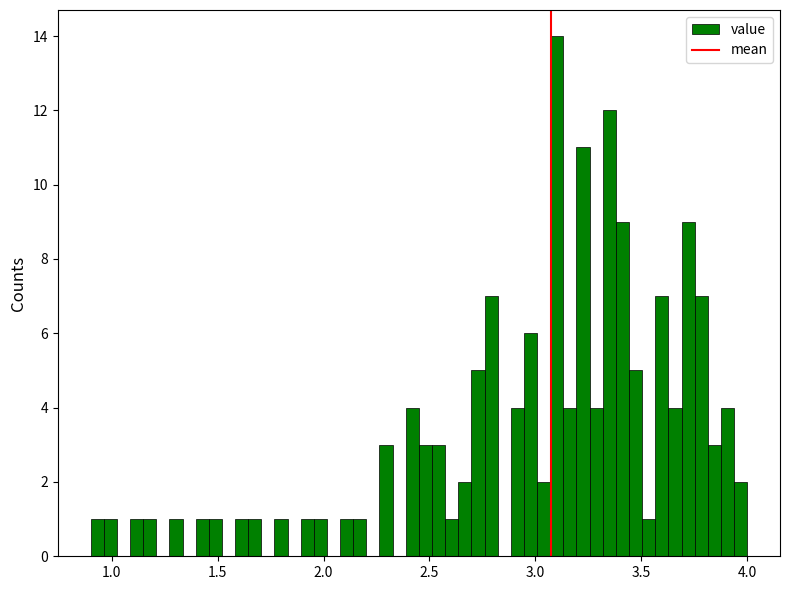

Read against the x-axis, roughly where is the centre of the tallest bar?

3.10